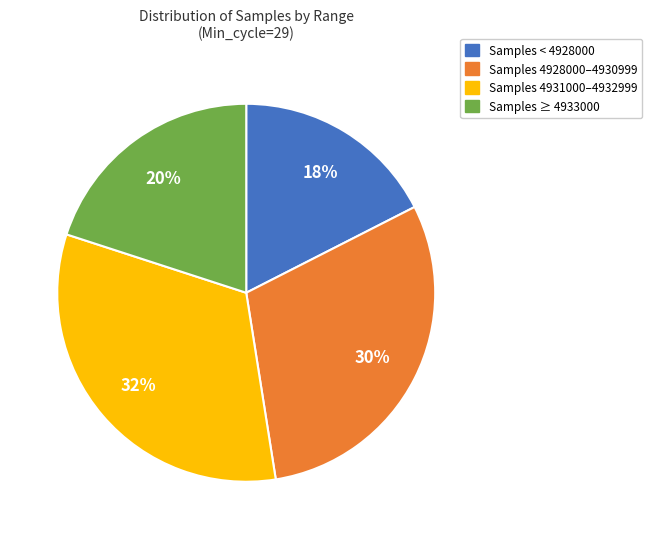

To the nearest percent, what is the average slice percentage?

25%